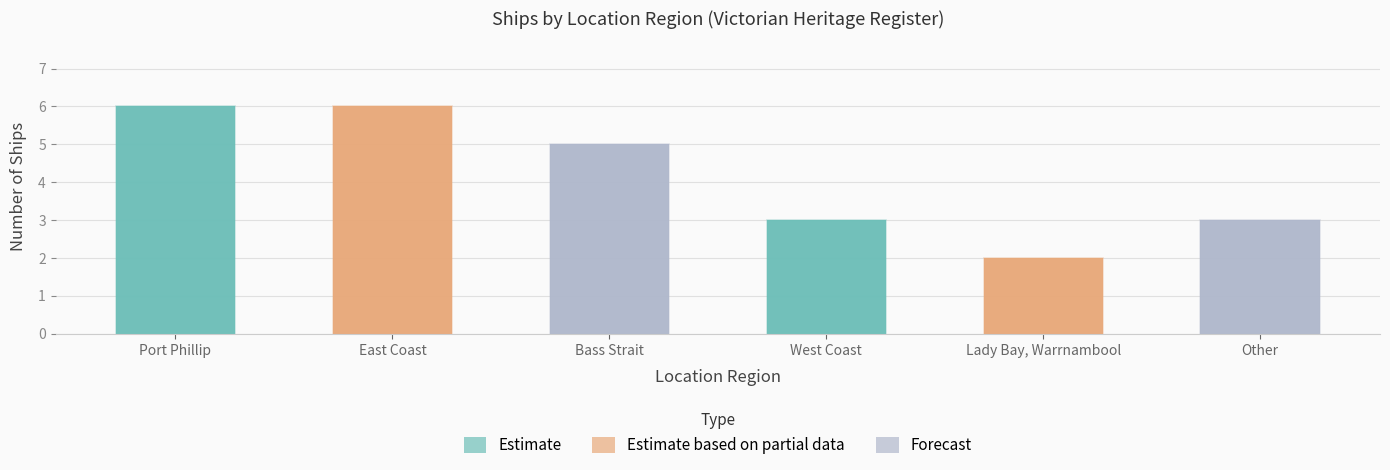

Count the Forecast values in the range 3 to 5.

2